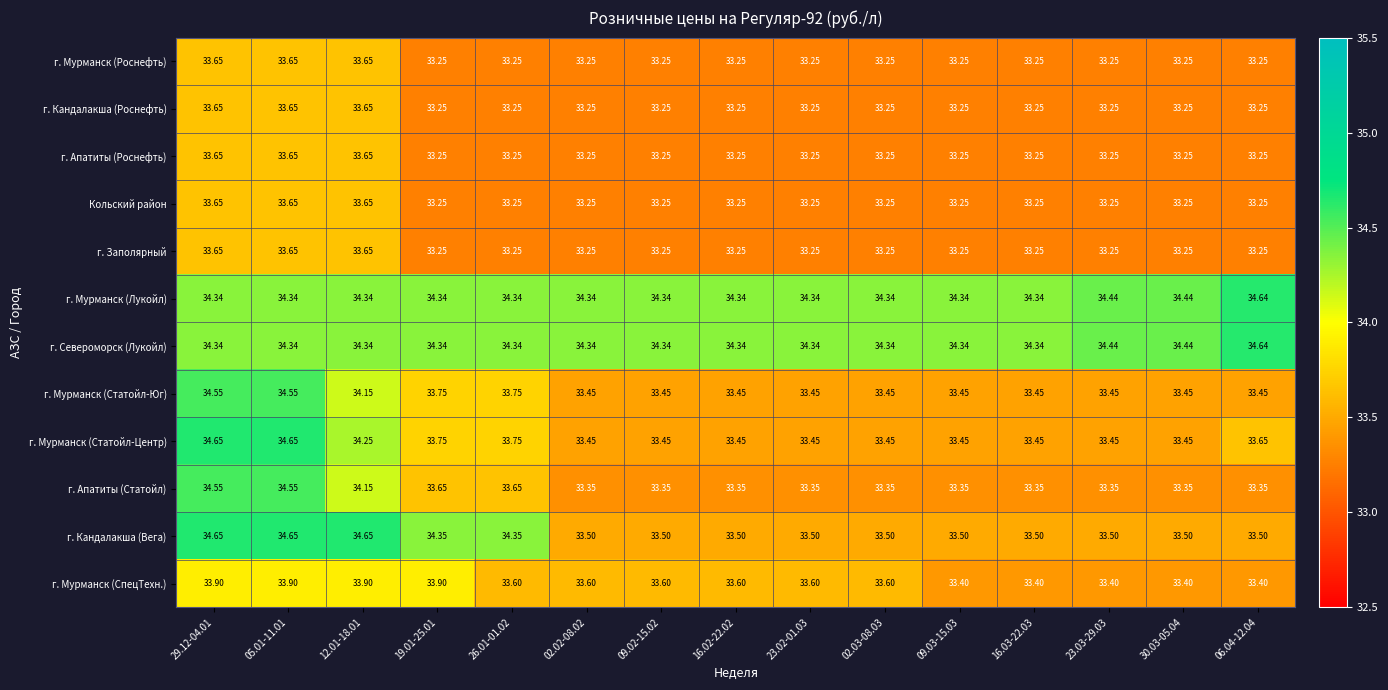

Between 26.01-01.02 and 16.02-22.02, which series saw the biggest shift?

г. Кандалакша (Вега)